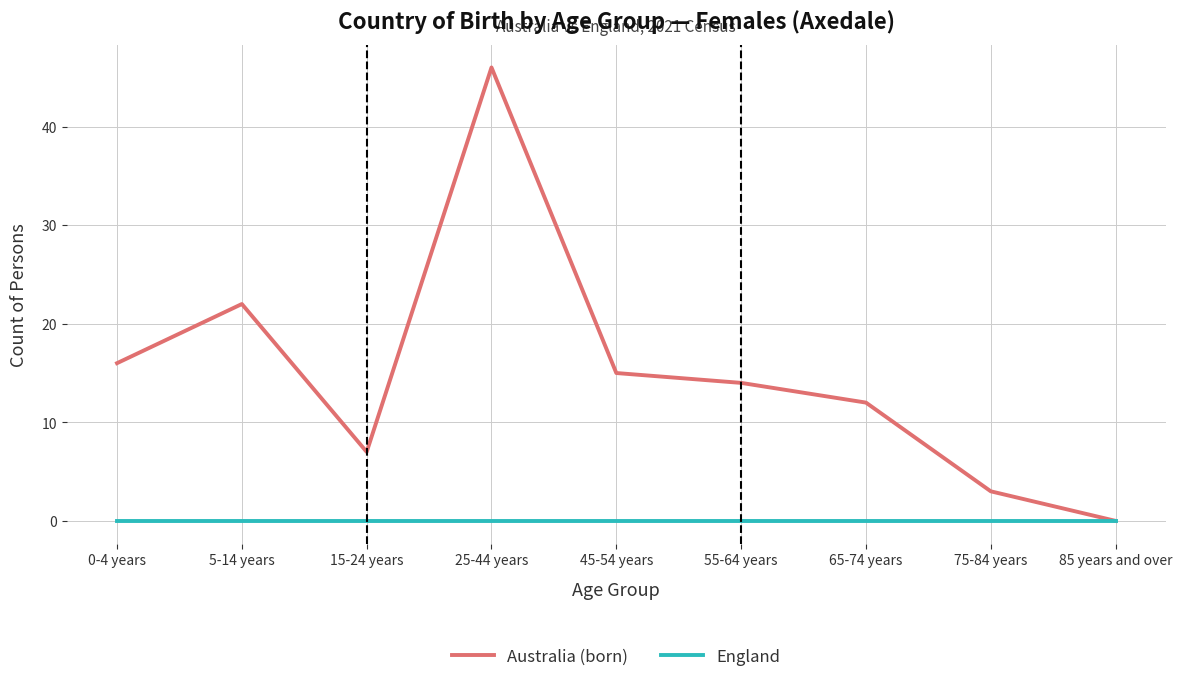

Which series has the widest spread of values?

Australia (born)